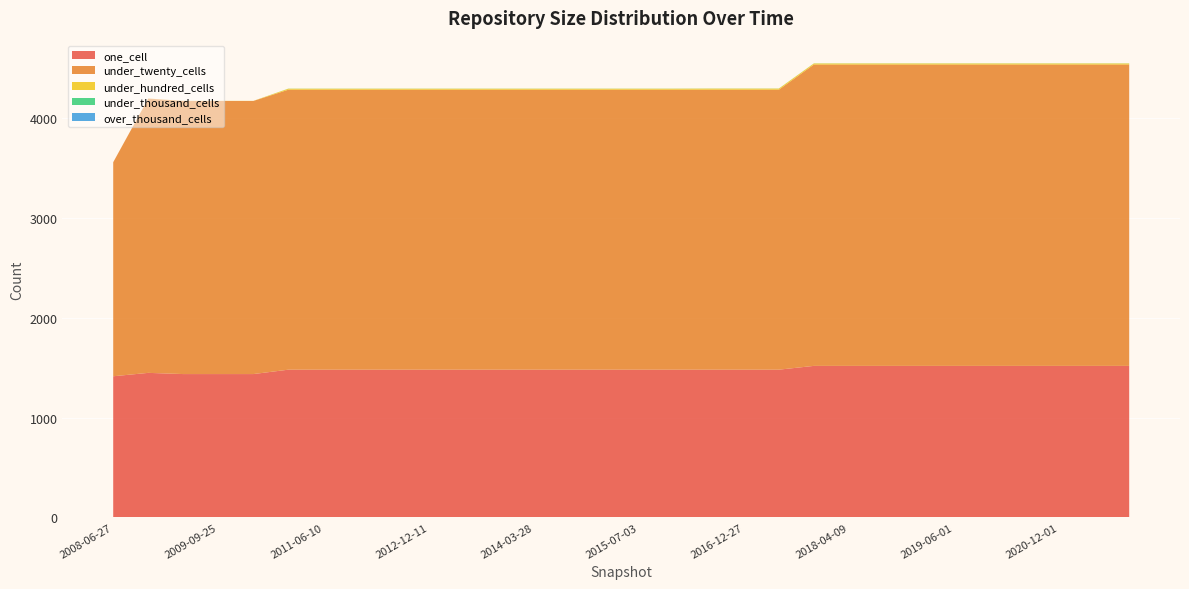

Reading left to right, list all the values displayed in this chart.

one_cell: 1414	1448	1436	1436	1436	1480	1480	1480	1480	1480	1480	1480	1480	1480	1480	1480	1480	1480	1480	1480	1518	1518	1518	1518	1518	1518	1518	1518	1518	1518
under_twenty_cells: 2146	2750	2738	2738	2738	2807	2807	2807	2807	2807	2807	2807	2807	2807	2807	2807	2807	2807	2807	2807	3021	3021	3021	3021	3021	3021	3021	3021	3021	3021
under_hundred_cells: 0	1	1	1	1	10	10	10	10	10	10	10	10	10	10	10	10	11	11	11	11	11	11	11	11	11	11	11	11	11
under_thousand_cells: 0	0	0	0	0	1	1	1	1	1	1	1	1	1	1	1	1	1	1	1	1	1	1	1	1	1	1	1	1	1
over_thousand_cells: 0	0	0	0	0	0	0	0	0	0	0	0	0	0	0	0	0	0	0	0	0	0	0	0	0	0	0	0	0	0